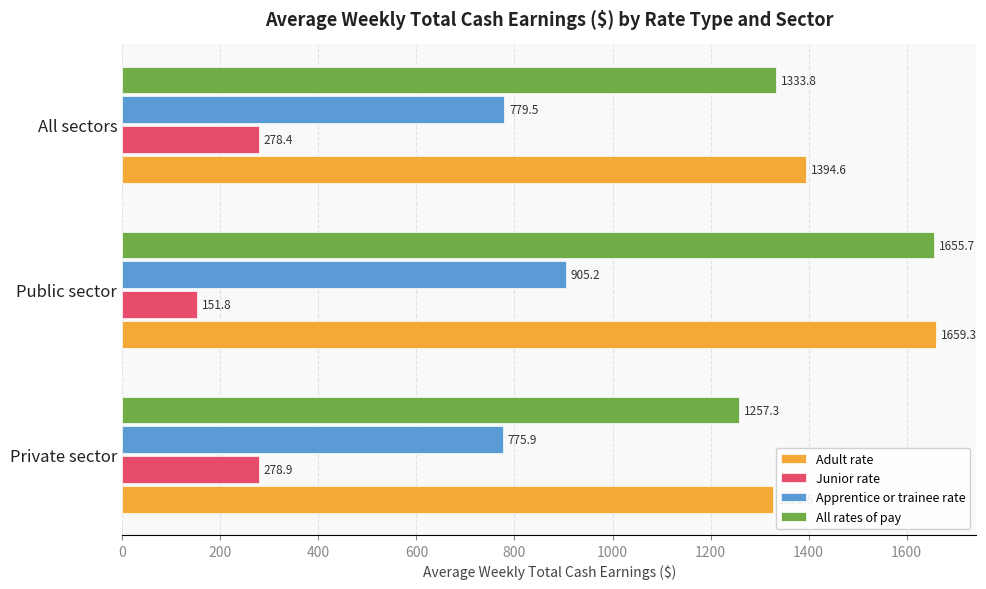

Which series has the largest total across all categories?

Adult rate